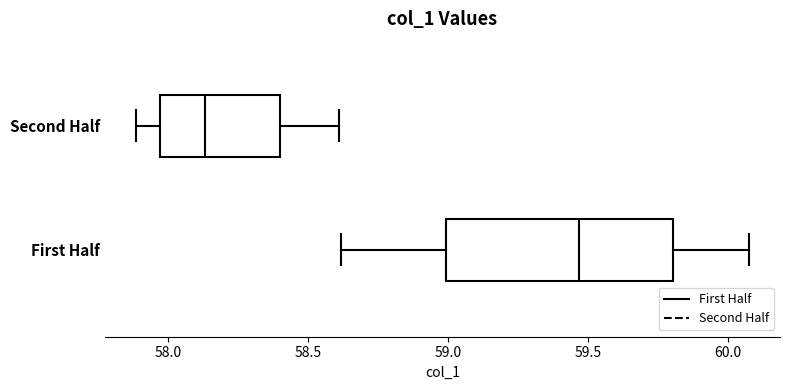

Reading bottom to top, read every box against the x-axis: the position of its median line, the range the box covers, and the ends of its whiskers. The values are not printed on the chart, so give them approximately, as read against the axis.

First Half: median 59.45, box 59.00 to 59.80, whiskers 58.60 to 60.10
Second Half: median 58.15, box 57.95 to 58.40, whiskers 57.90 to 58.60